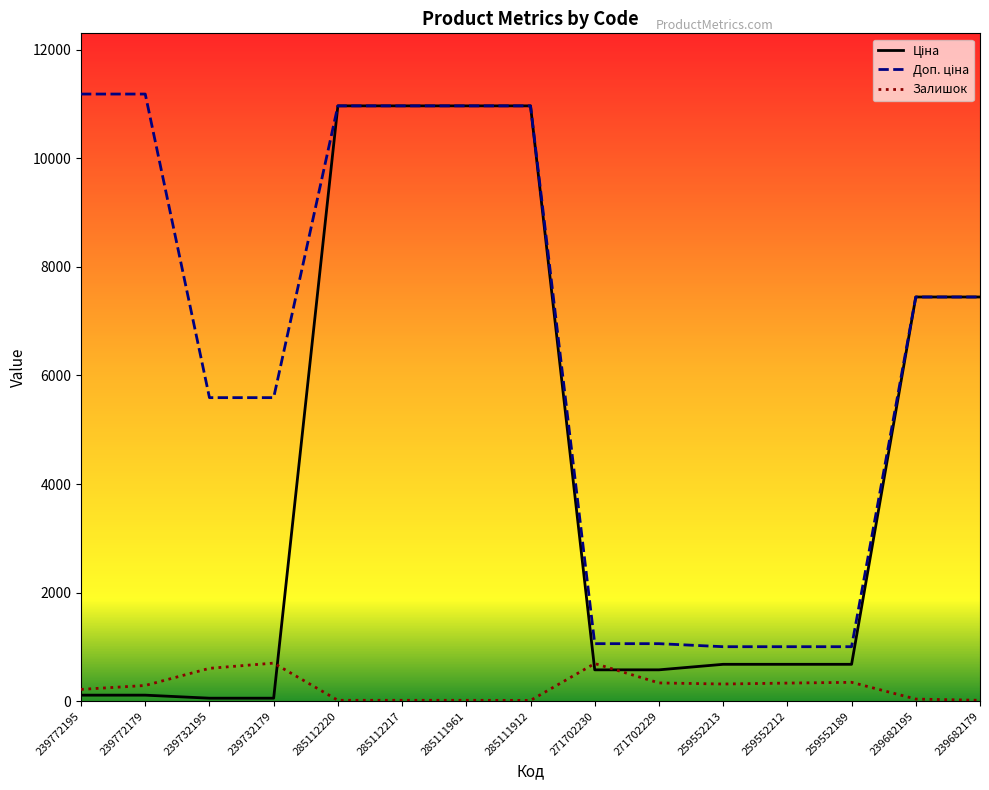

What is the maximum value shown in the chart?

11182.0